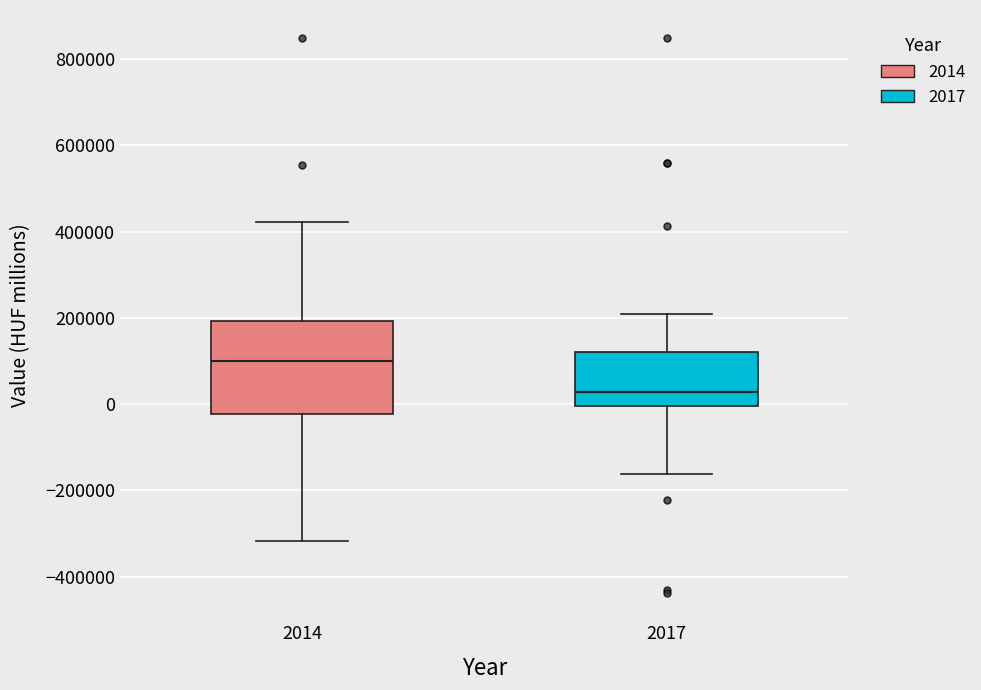

Reading left to right, read every box against the y-axis: the position of its median line, the range the box covers, and the ends of its whiskers. The values are not printed on the chart, so give them approximately, as read against the axis.

2014: median 100000, box -20000 to 200000, whiskers -320000 to 420000
2017: median 20000, box 0 to 120000, whiskers -160000 to 200000